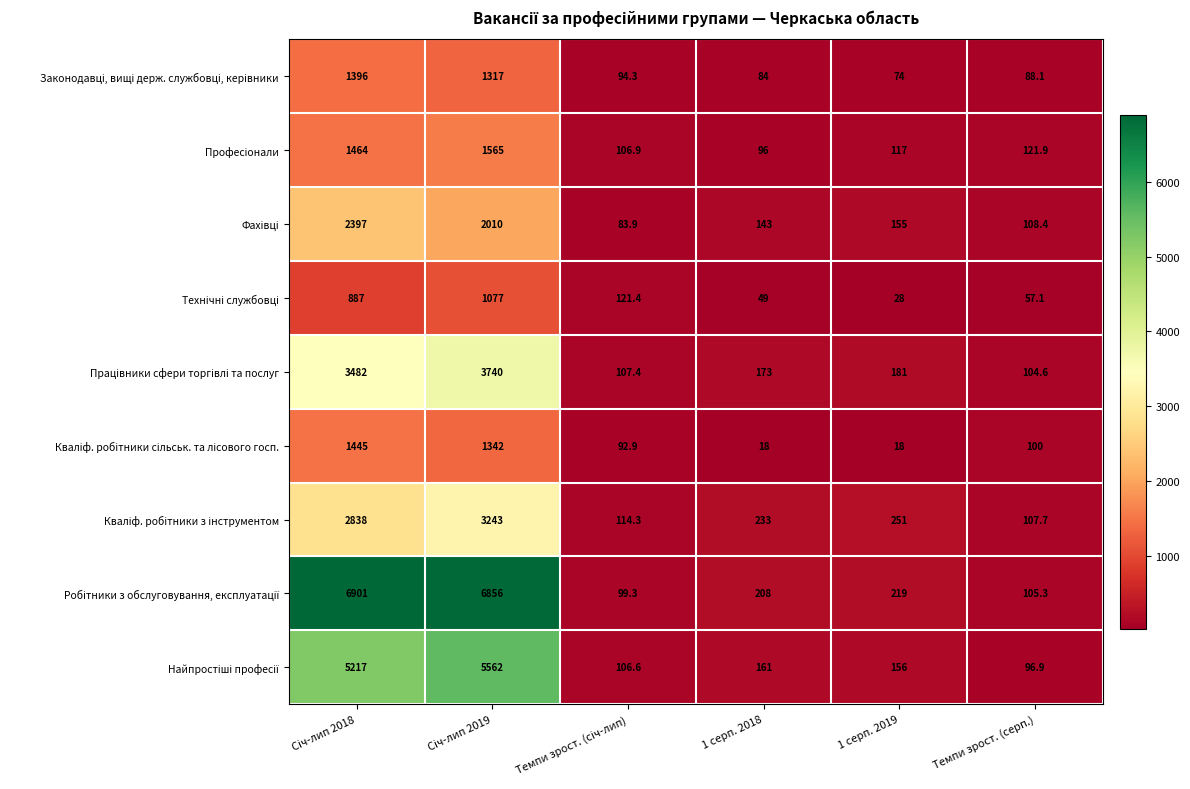

What is the greatest value displayed?

6901.0